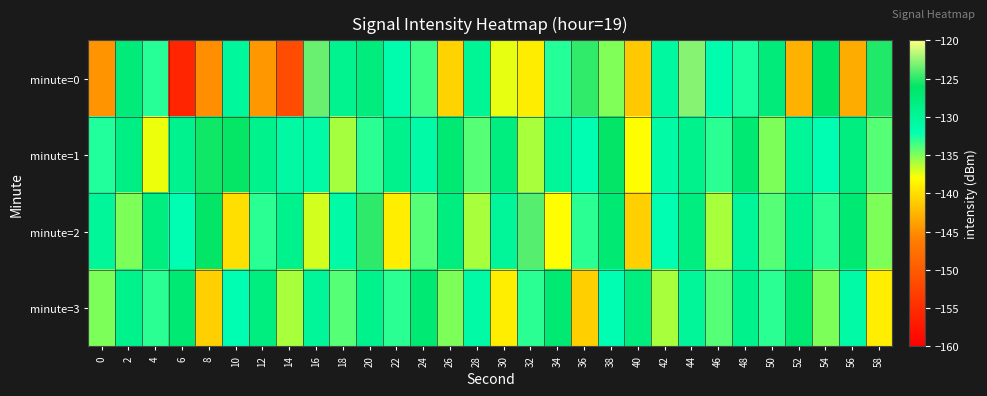

What is the total value across all series at 6?

-544.0